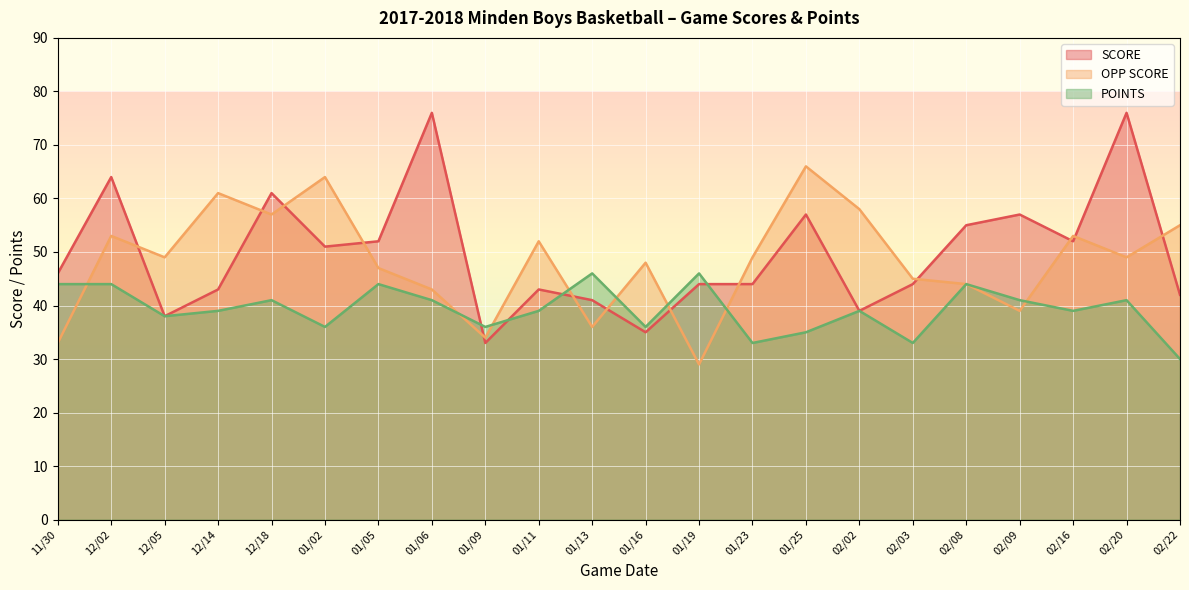

Reading left to right, list all the values displayed in this chart.

SCORE: 11/30=46	12/02=64	12/05=38	12/14=43	12/18=61	01/02=51	01/05=52	01/06=76	01/09=33	01/11=43	01/13=41	01/16=35	01/19=44	01/23=44	01/25=57	02/02=39	02/03=44	02/08=55	02/09=57	02/16=52	02/20=76	02/22=42
OPP SCORE: 11/30=33	12/02=53	12/05=49	12/14=61	12/18=57	01/02=64	01/05=47	01/06=43	01/09=34	01/11=52	01/13=36	01/16=48	01/19=29	01/23=49	01/25=66	02/02=58	02/03=45	02/08=44	02/09=39	02/16=53	02/20=49	02/22=55
POINTS: 11/30=44	12/02=44	12/05=38	12/14=39	12/18=41	01/02=36	01/05=44	01/06=41	01/09=36	01/11=39	01/13=46	01/16=36	01/19=46	01/23=33	01/25=35	02/02=39	02/03=33	02/08=44	02/09=41	02/16=39	02/20=41	02/22=30